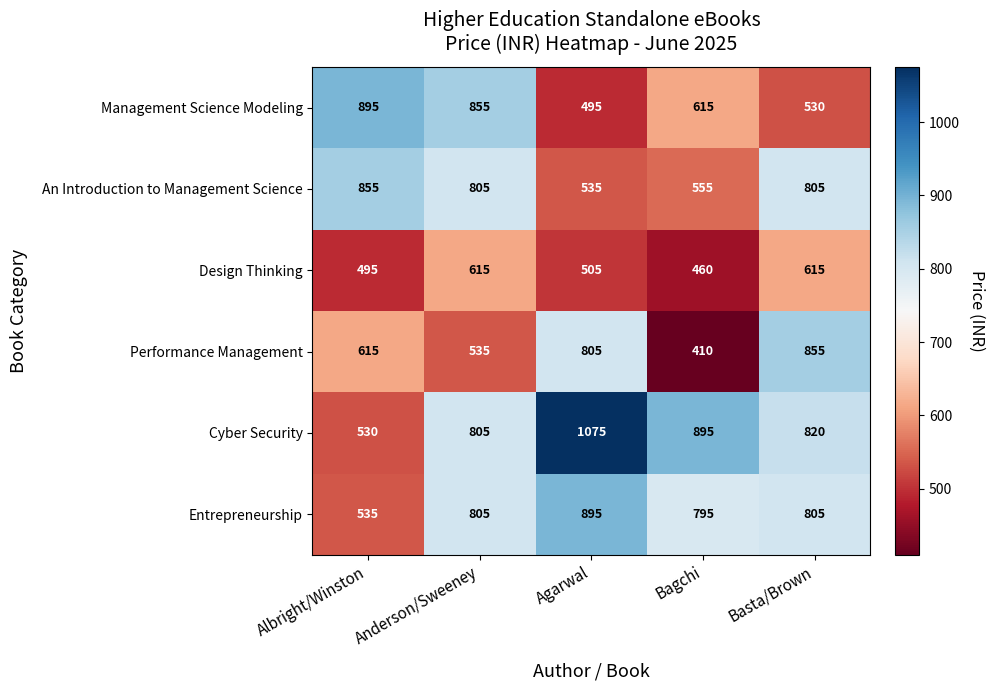

What is the minimum value shown in the chart?

410